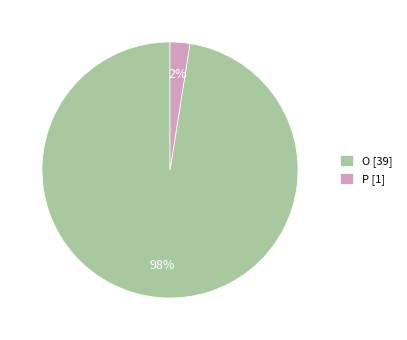

The P slice represents 9% of the pie. True or false?

False